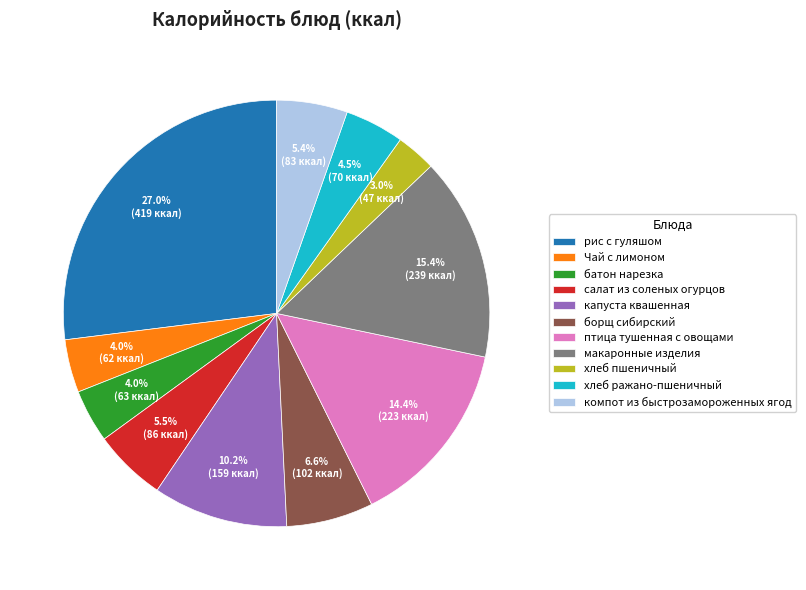

How much of the chart is everything except батон нарезка?

96.0%